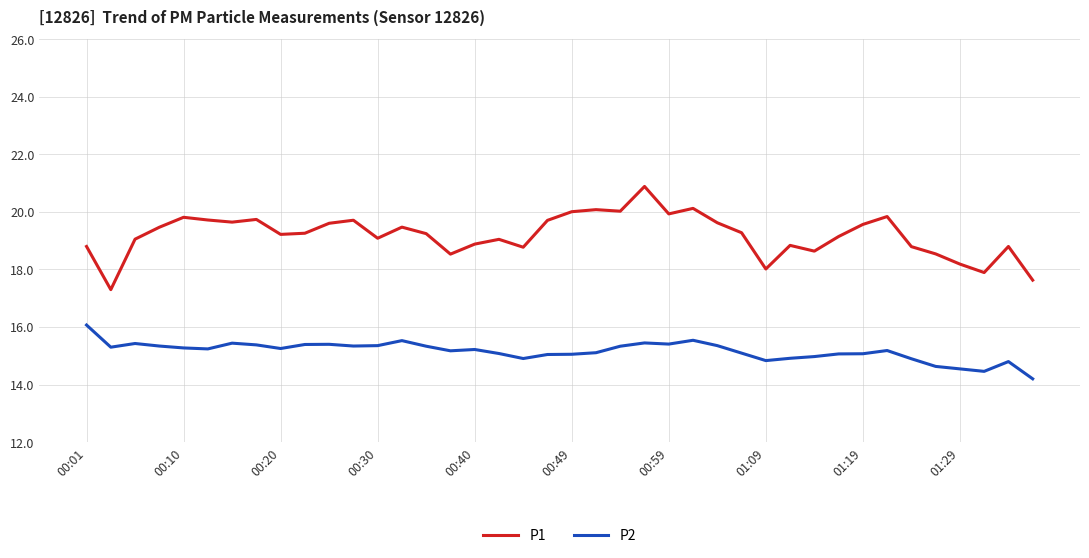

Which series has the largest total across all categories?

P1